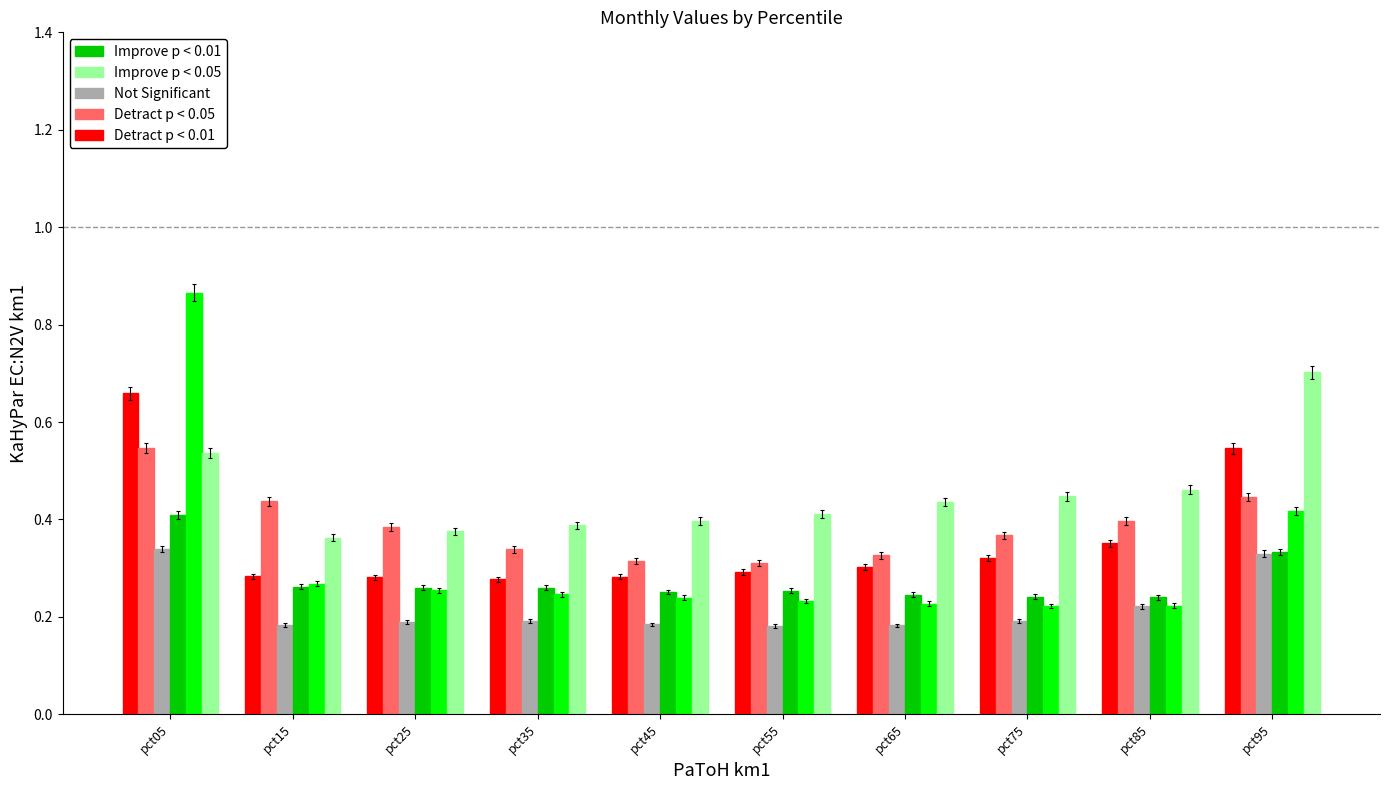

Which label corresponds to the largest value in the chart?

pct05